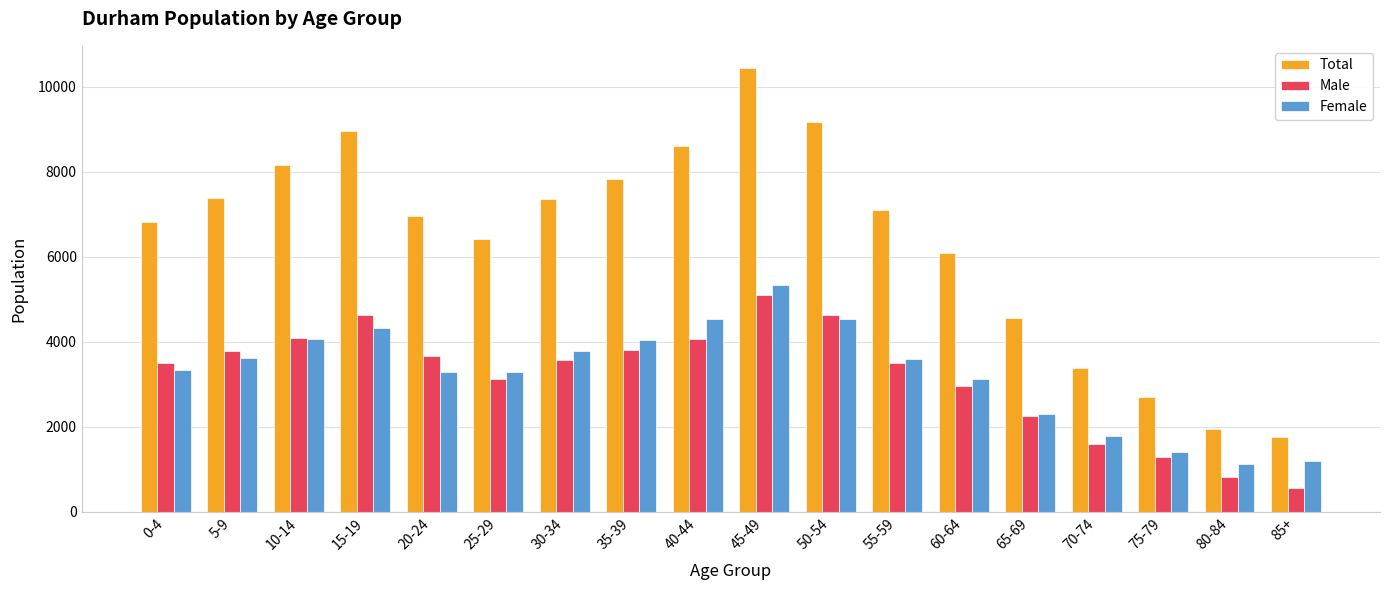

How many bars are there in each group?

3